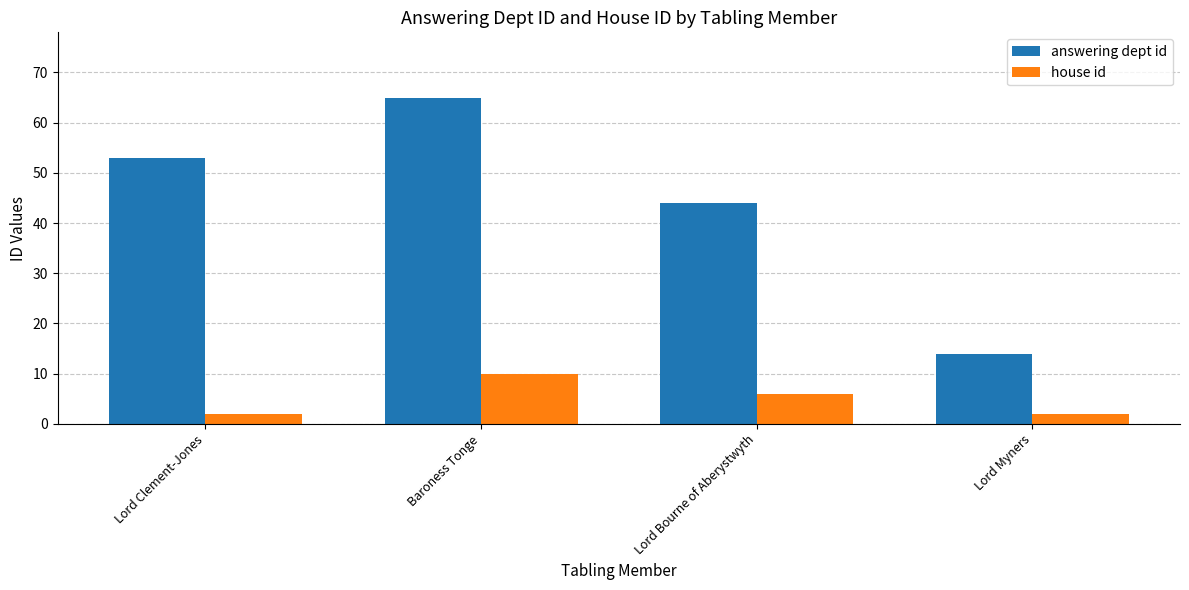

How many bars are there in each group?

2